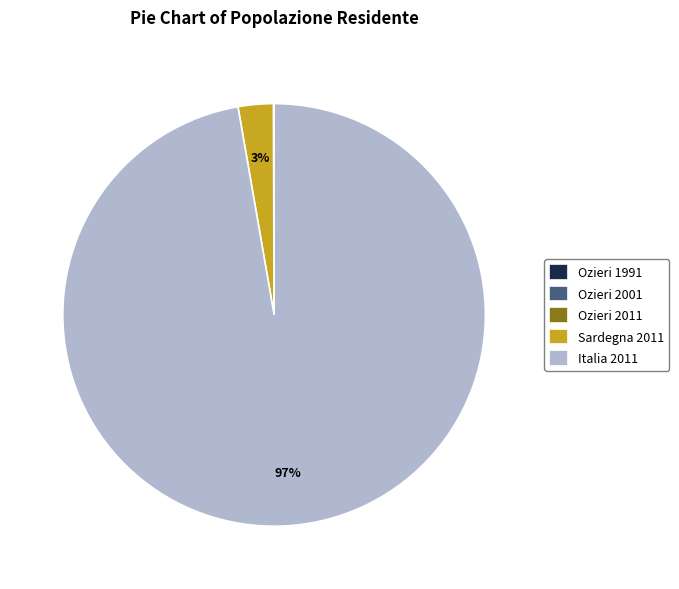

To the nearest percent, what portion does Sardegna 2011 represent?

3%